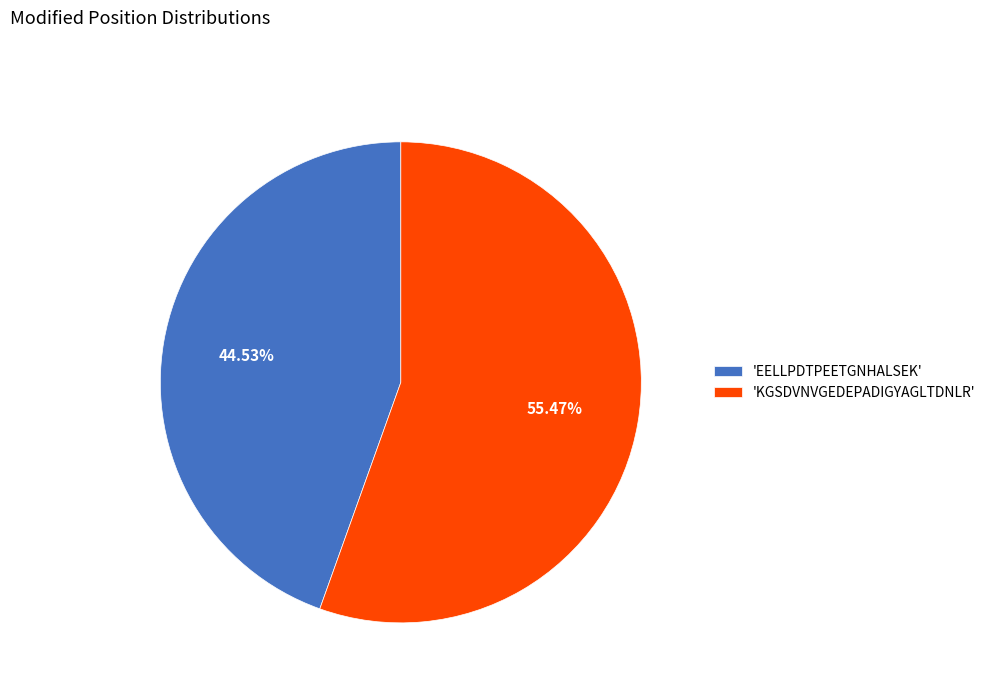

Rank the categories by value from highest to lowest.

'KGSDVNVGEDEPADIGYAGLTDNLR', 'EELLPDTPEETGNHALSEK'